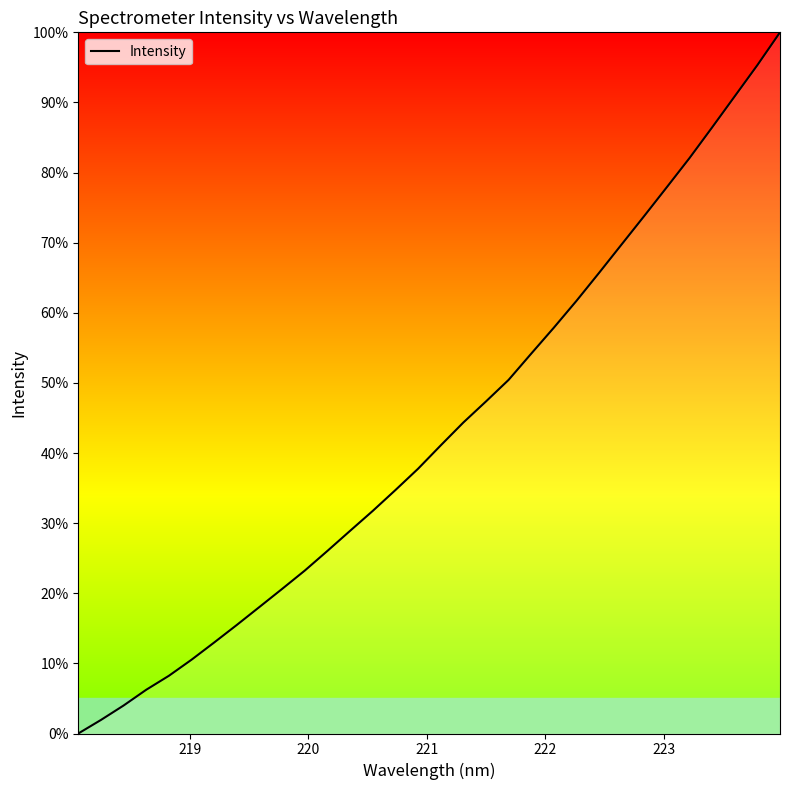

Reading left to right, transcribe all the data shown in this chart.

0.0	1.9	4.0	6.2	8.2	10.5	13.0	15.5	18.1	20.6	23.2	26.0	28.9	31.7	34.7	37.8	41.1	44.3	47.4	50.4	54.2	57.9	61.7	65.7	69.8	73.8	77.9	82.1	86.5	90.9	95.3	100.0